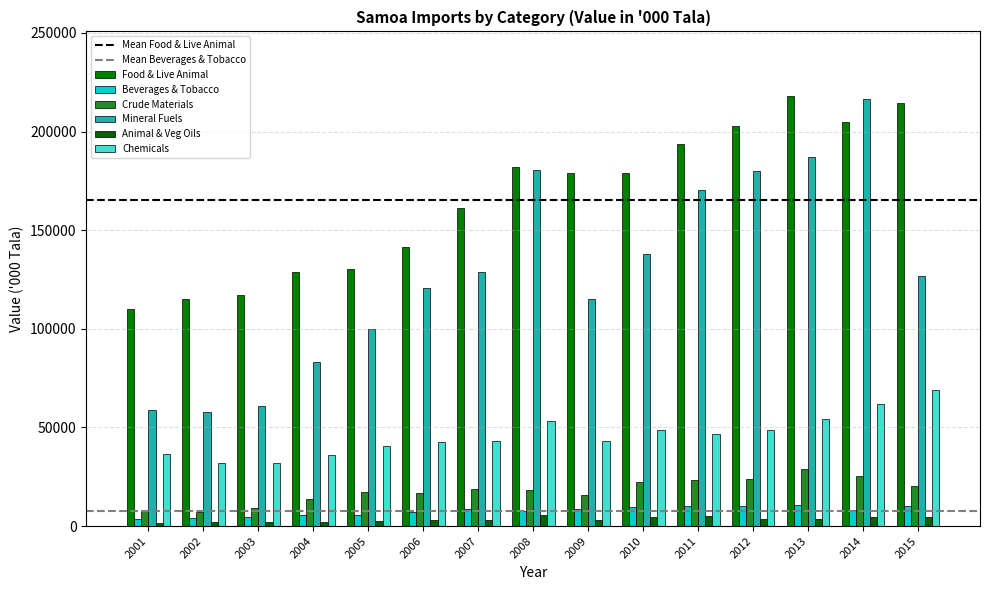

At how many categories does at least one series exceed 3274?

15